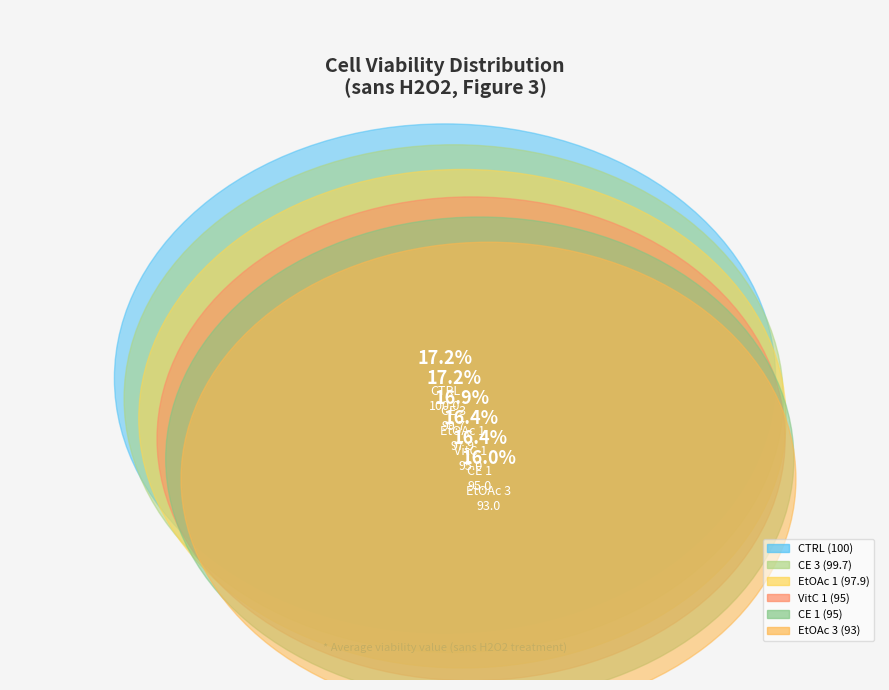

Count the number of slices in the pie.

6